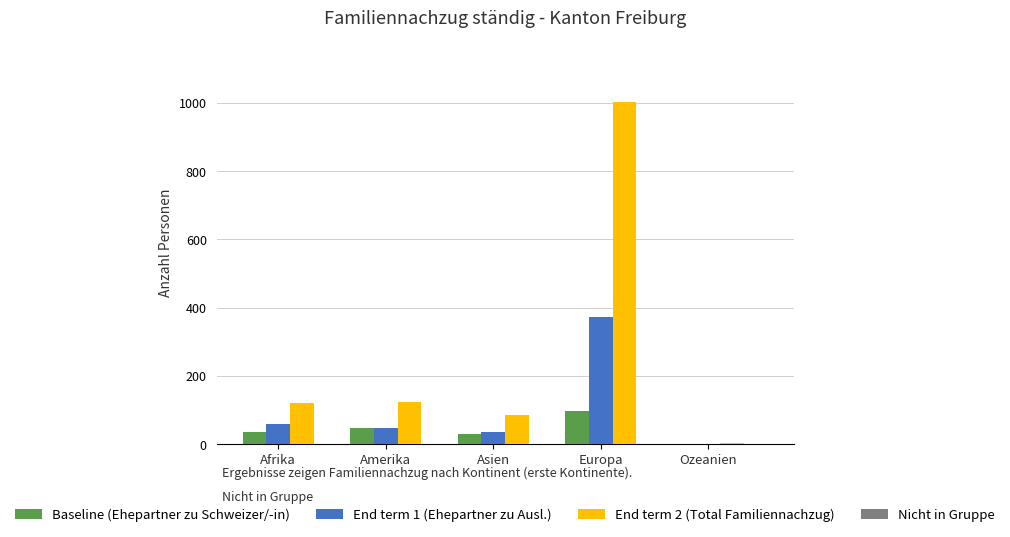

Is it true that Baseline (Ehepartner zu Schweizer/-in) equals 48 at Amerika?

True